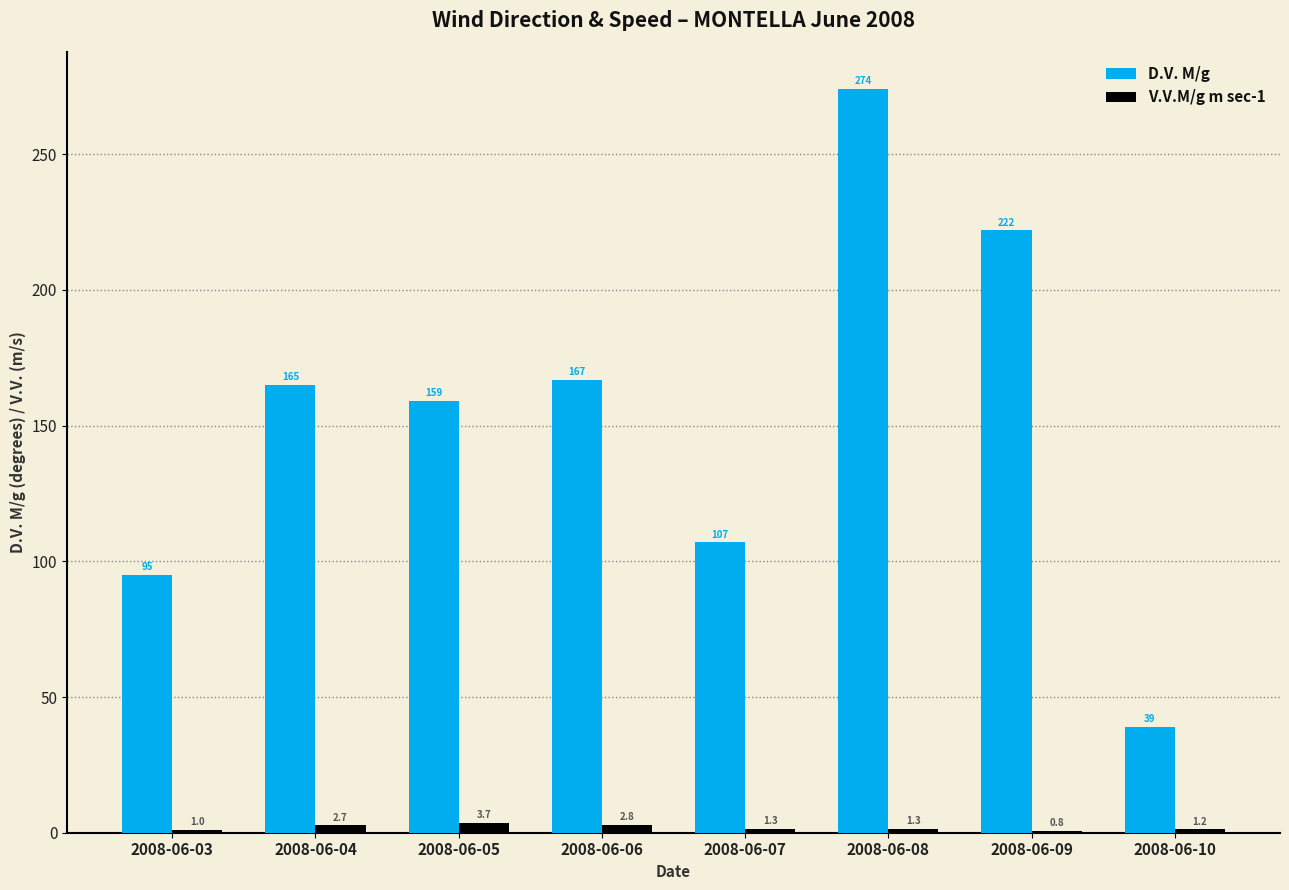

How many distinct data groups are displayed?

2